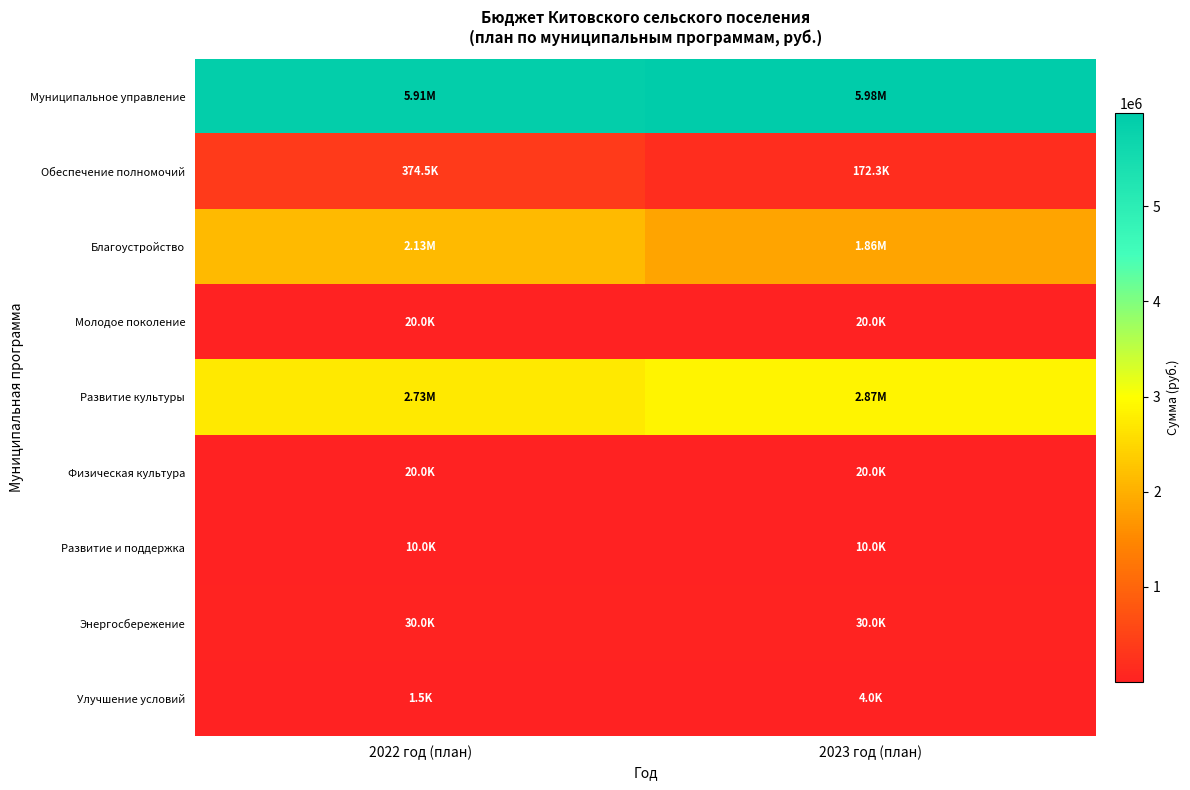

At how many categories does at least one series exceed 5334399?

2